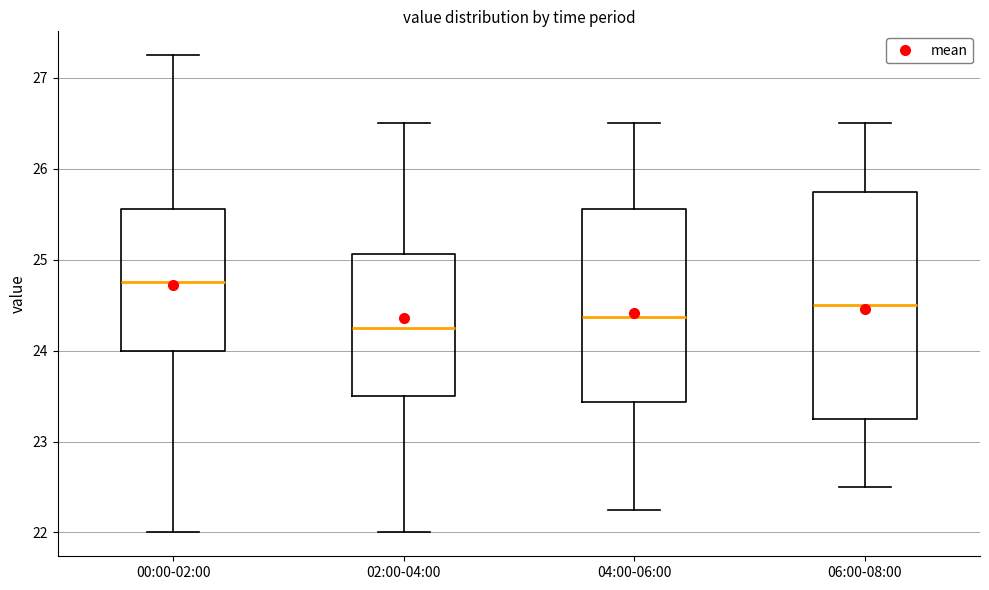

Reading left to right, transcribe this box plot: for each box, give where its median line is, the range the box spans, and where its two whiskers end, as read against the y-axis. The values are not printed on the chart, so give them approximately, as read against the axis.

00:00-02:00: median 24.8, box 24.0 to 25.6, whiskers 22.0 to 27.3
02:00-04:00: median 24.3, box 23.5 to 25.1, whiskers 22.0 to 26.5
04:00-06:00: median 24.4, box 23.4 to 25.6, whiskers 22.3 to 26.5
06:00-08:00: median 24.5, box 23.3 to 25.8, whiskers 22.5 to 26.5